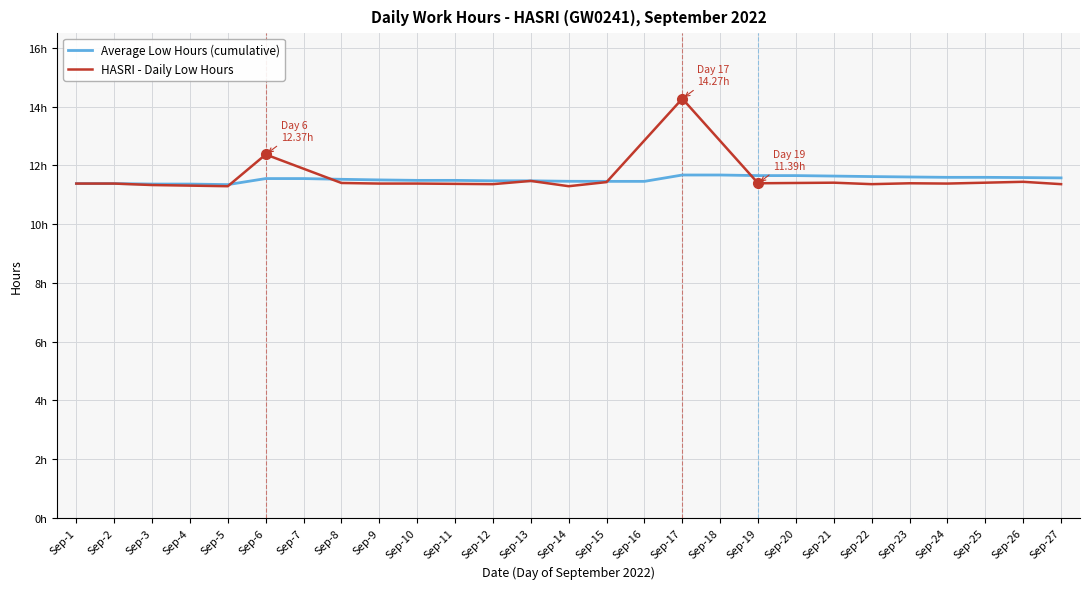

True or false: the data shows 11.4 at 27.

True